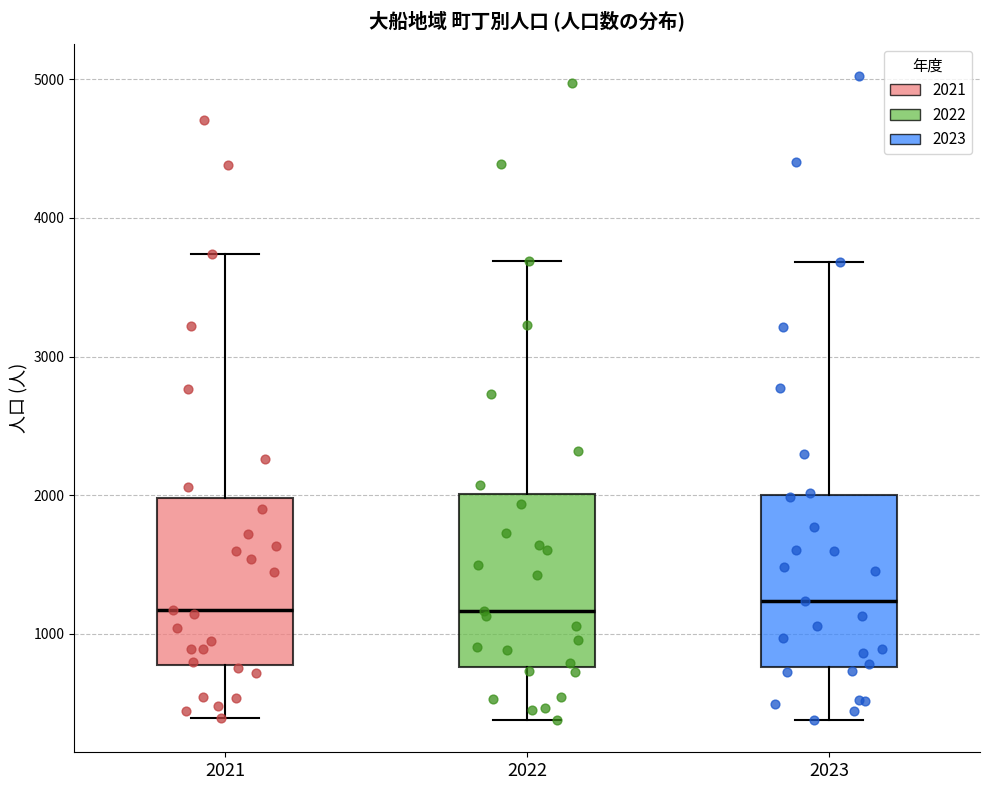

Where does the lower whisker of the box at x = 2023 end on the y-axis? The values are not printed on the chart, so give them approximately, as read against the axis.

400